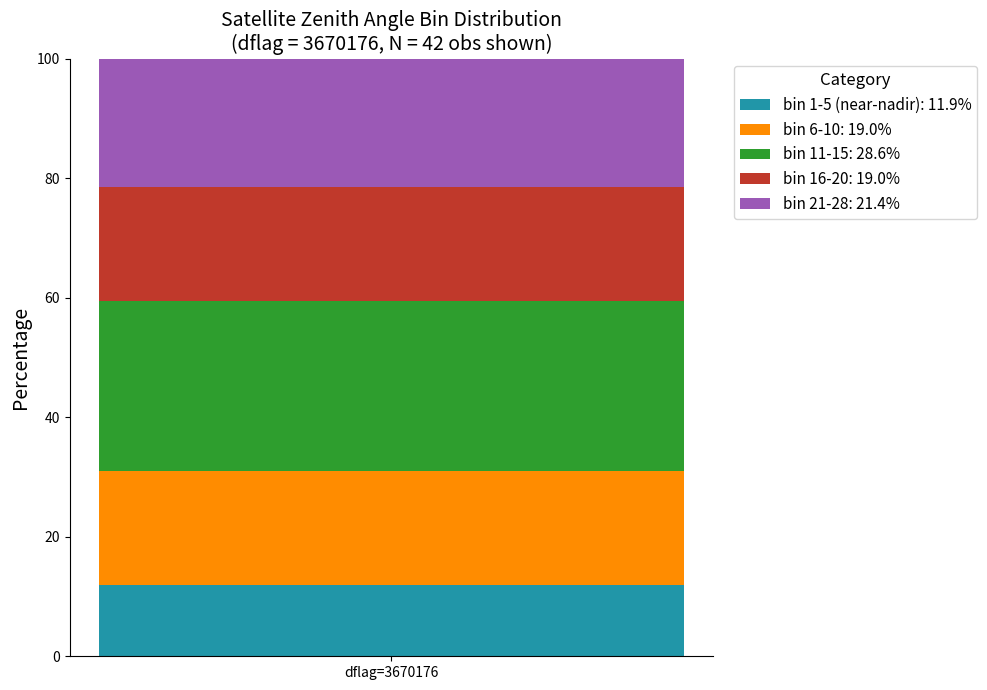

What is the maximum value for bin 1-5 (near-nadir): 11.9%?

11.9